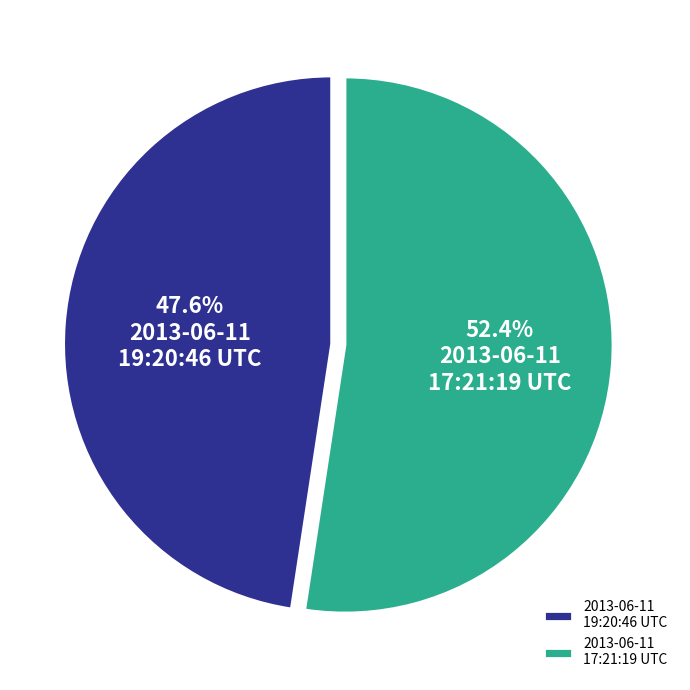

To the nearest percent, what portion does 2013-06-11 17:21:19 UTC represent?

52%